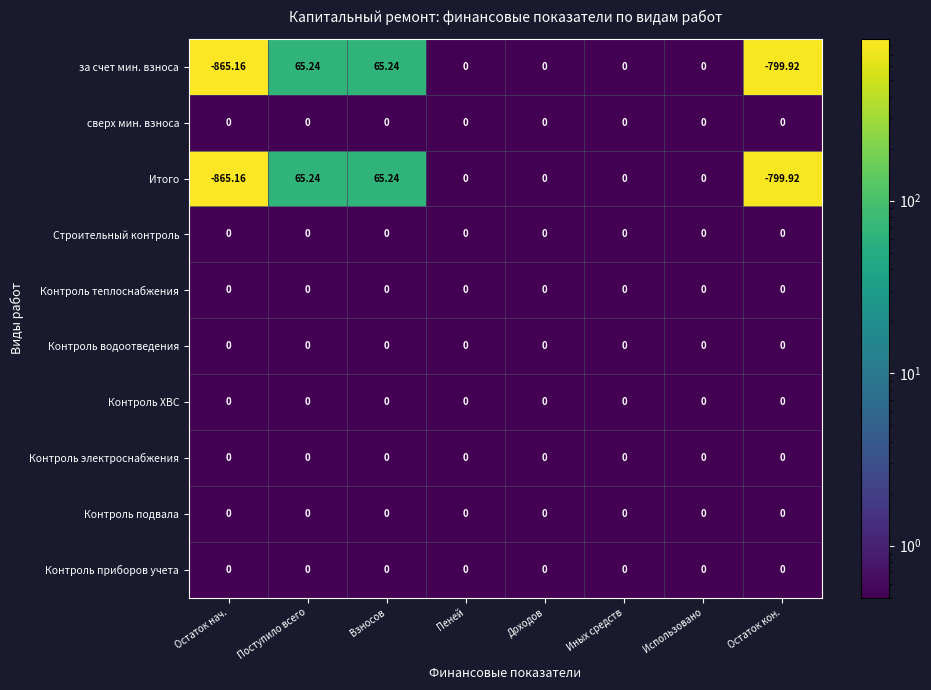

Which label corresponds to the smallest value in the chart?

Остаток нач.